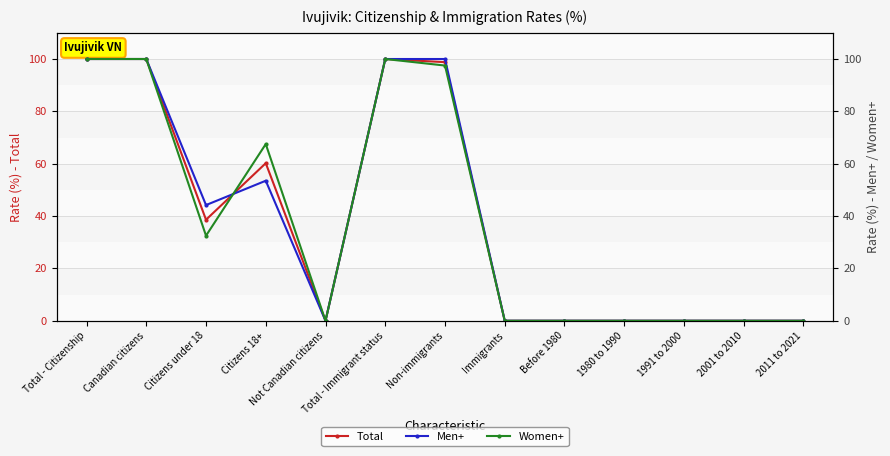

True or false: Men+ has a value of 0.0 at 2001 to 2010.

True